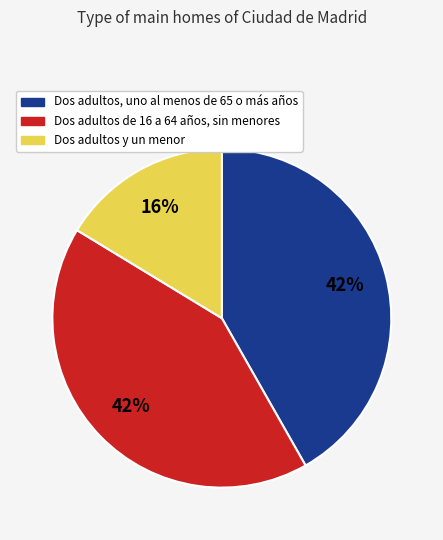

Is there a majority slice in this chart?

No